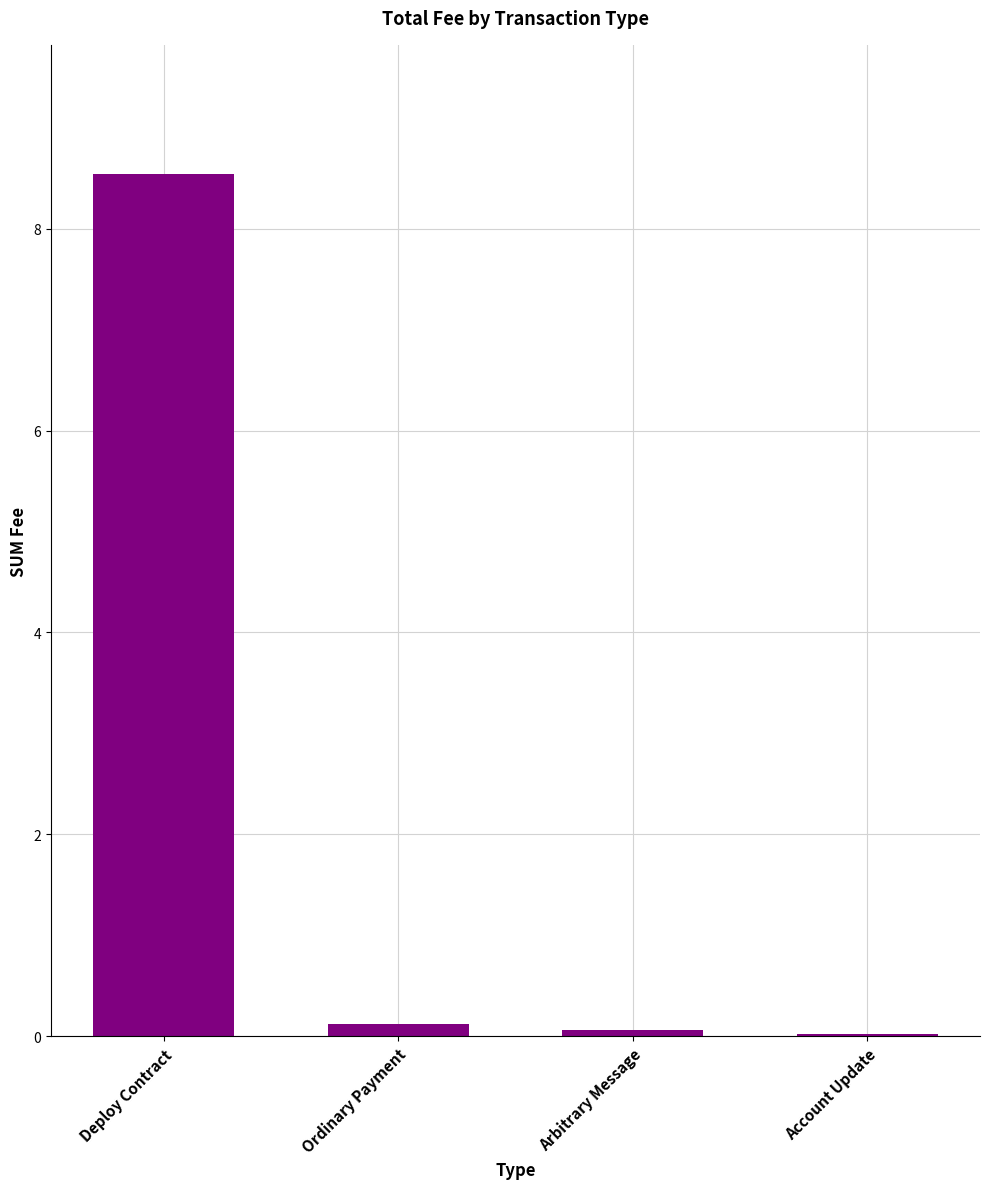

Is it true that the value at Deploy Contract is 13.5?

False